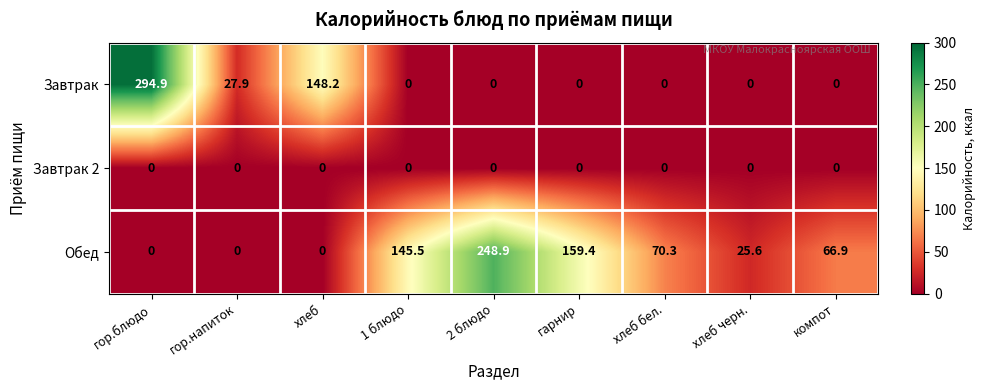

Reading left to right, extract all data points from this chart.

Завтрак: гор.блюдо=294.9	гор.напиток=27.9	хлеб=148.2	1 блюдо=0.0	2 блюдо=0.0	гарнир=0.0	хлеб бел.=0.0	хлеб черн.=0.0	компот=0.0
Завтрак 2: гор.блюдо=0.0	гор.напиток=0.0	хлеб=0.0	1 блюдо=0.0	2 блюдо=0.0	гарнир=0.0	хлеб бел.=0.0	хлеб черн.=0.0	компот=0.0
Обед: гор.блюдо=0.0	гор.напиток=0.0	хлеб=0.0	1 блюдо=145.5	2 блюдо=248.9	гарнир=159.4	хлеб бел.=70.3	хлеб черн.=25.6	компот=66.9